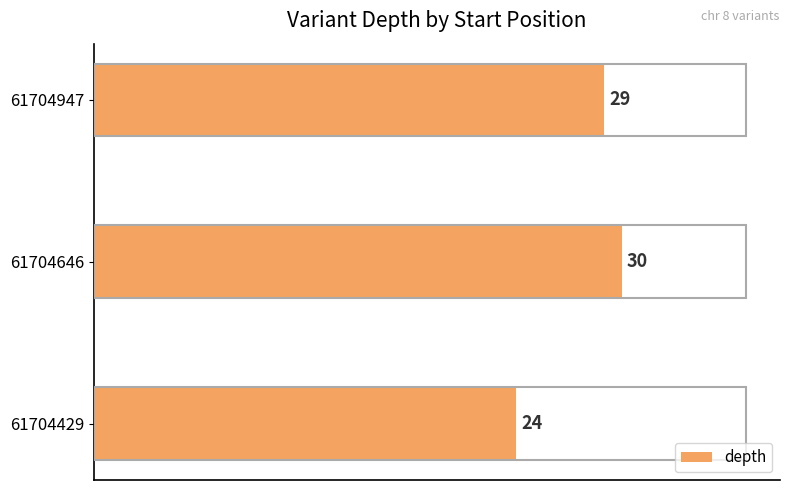

What is the minimum value shown in the chart?

24